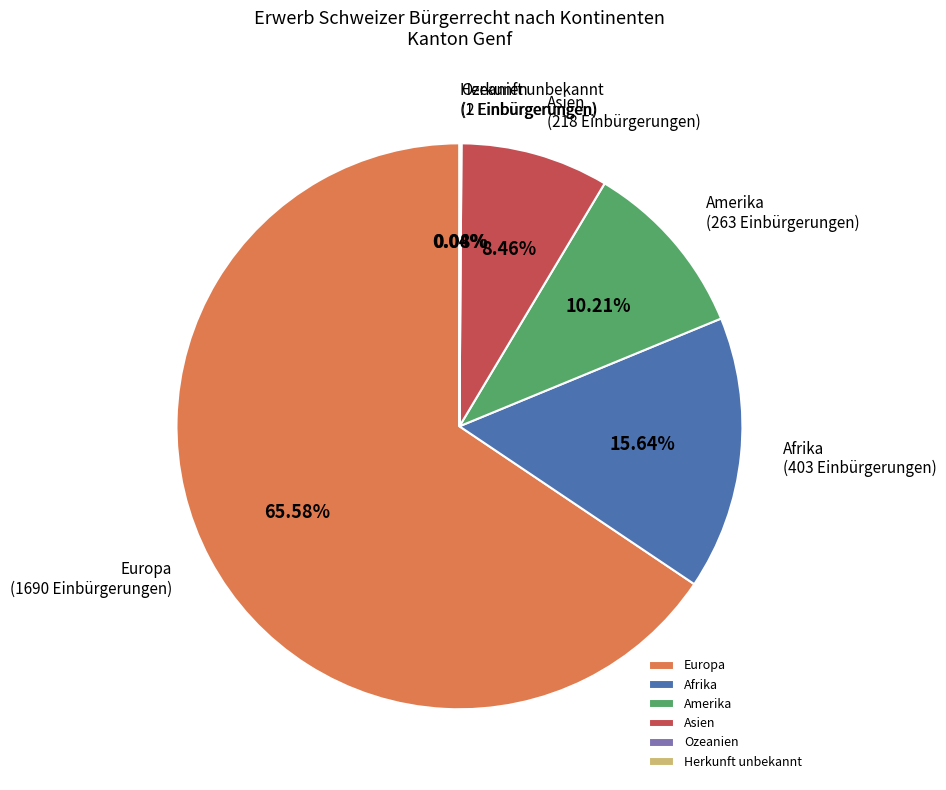

Do Asien and Europa together represent more than half of the pie?

Yes